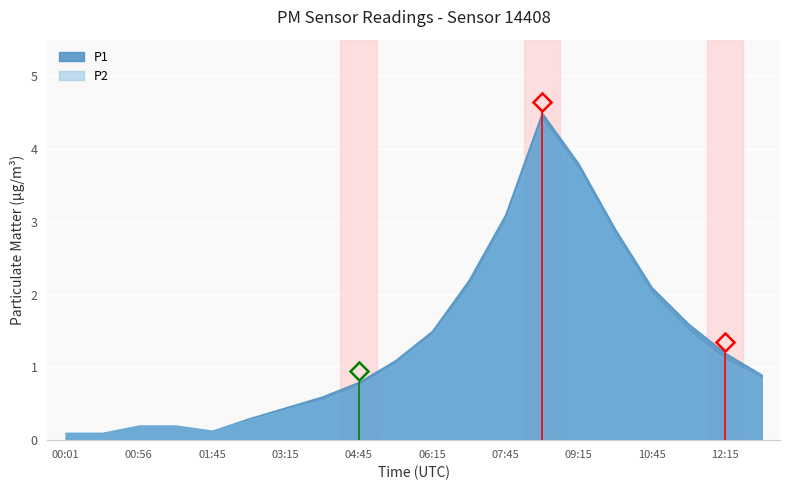

What is the highest value of the P2 series?

4.4